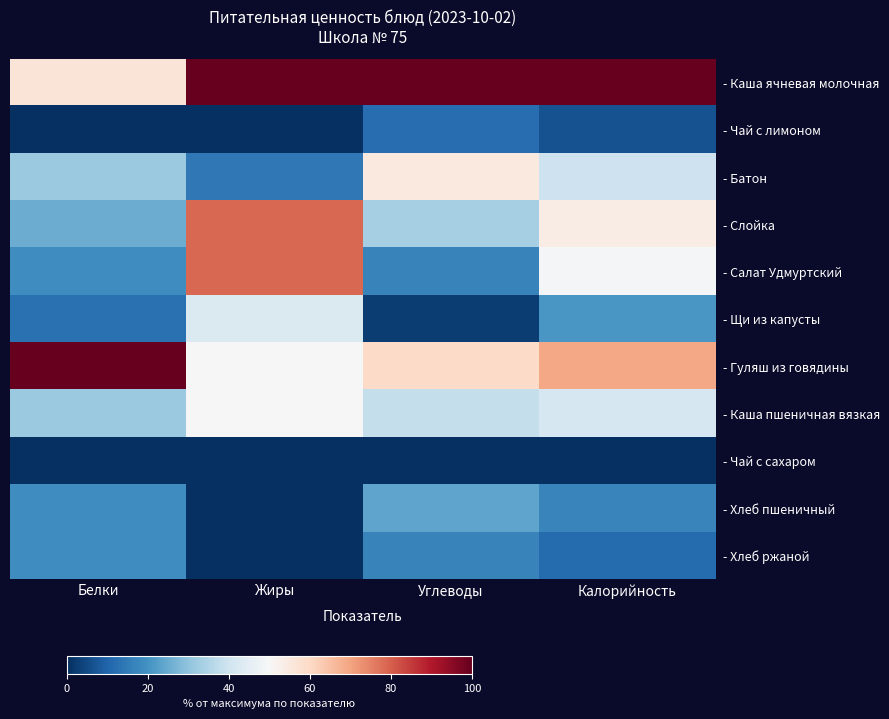

Count the number of categories in the chart.

4